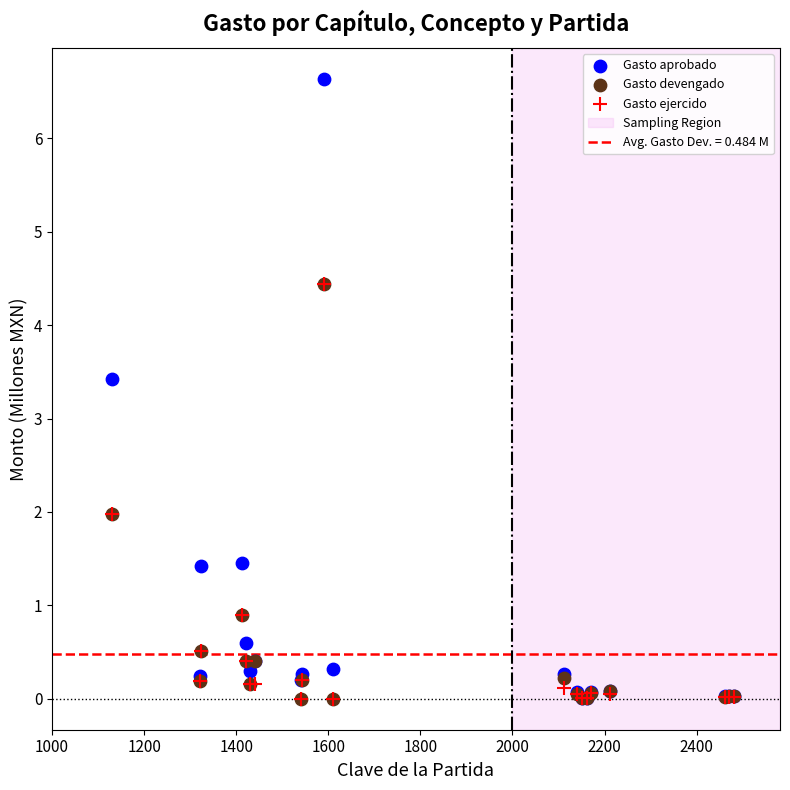

In the Gasto aprobado series, what Y value is closest to 3?

3.4